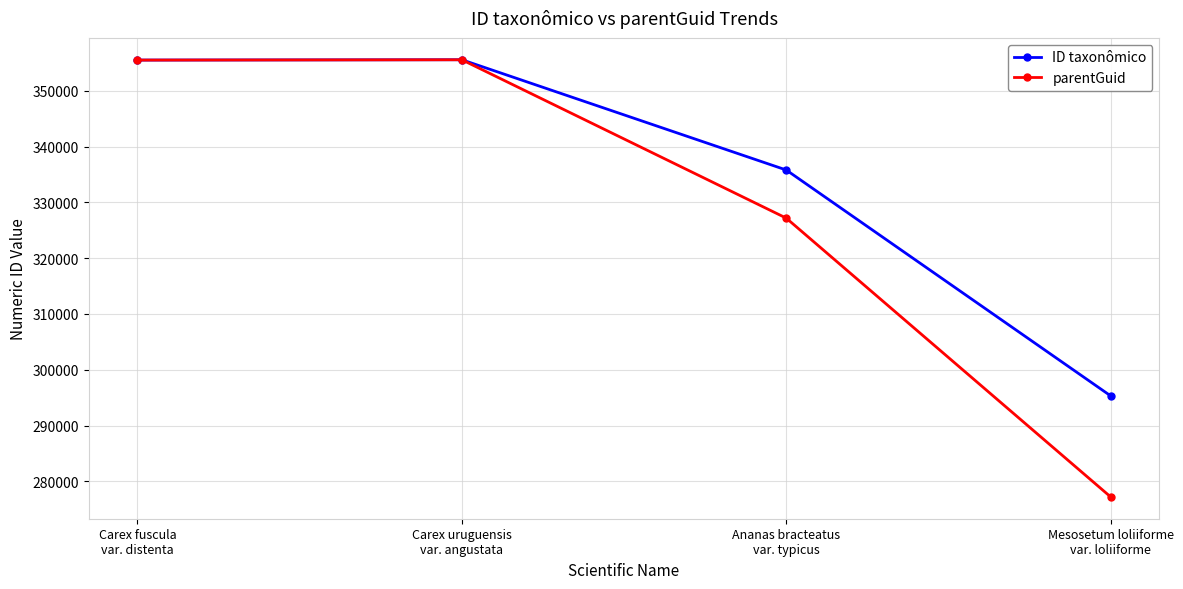

Which series has the largest range (max minus min)?

parentGuid